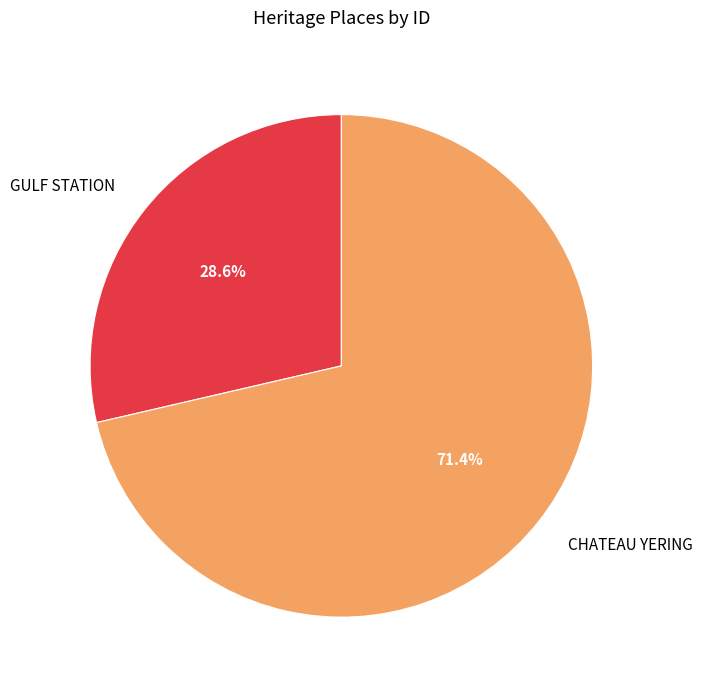

Does any single category account for the majority?

Yes